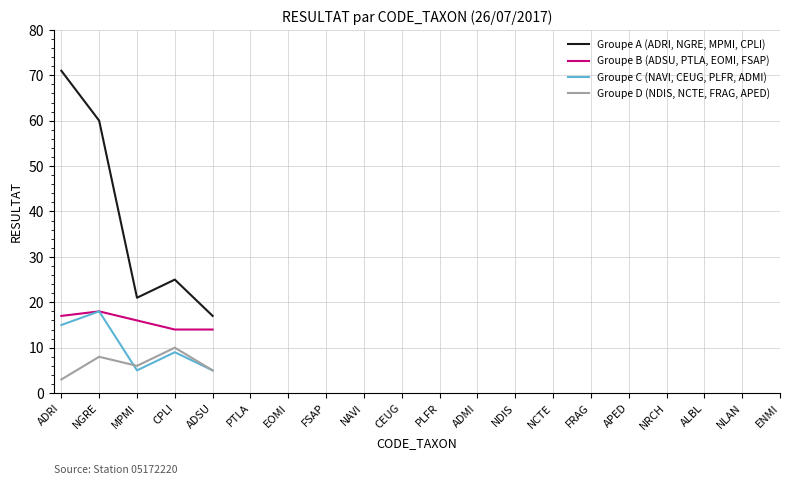

What is the minimum value shown in the chart?

3